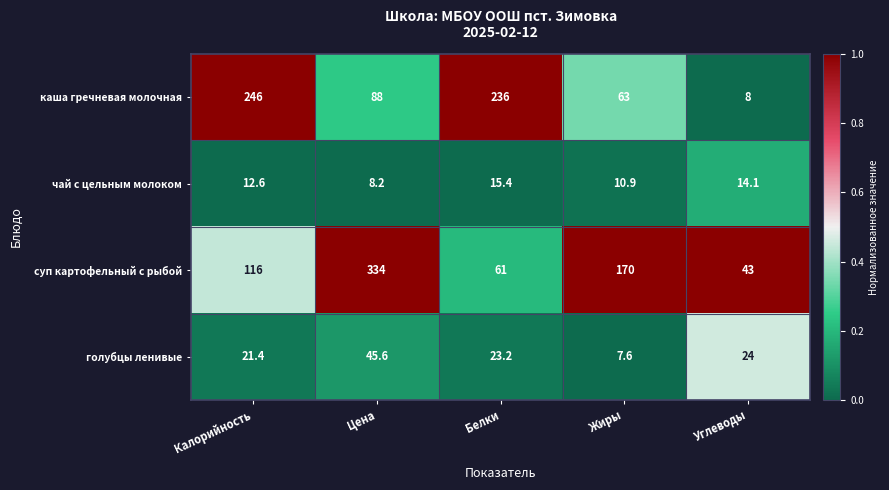

At which category is the sum across all series the highest?

Цена